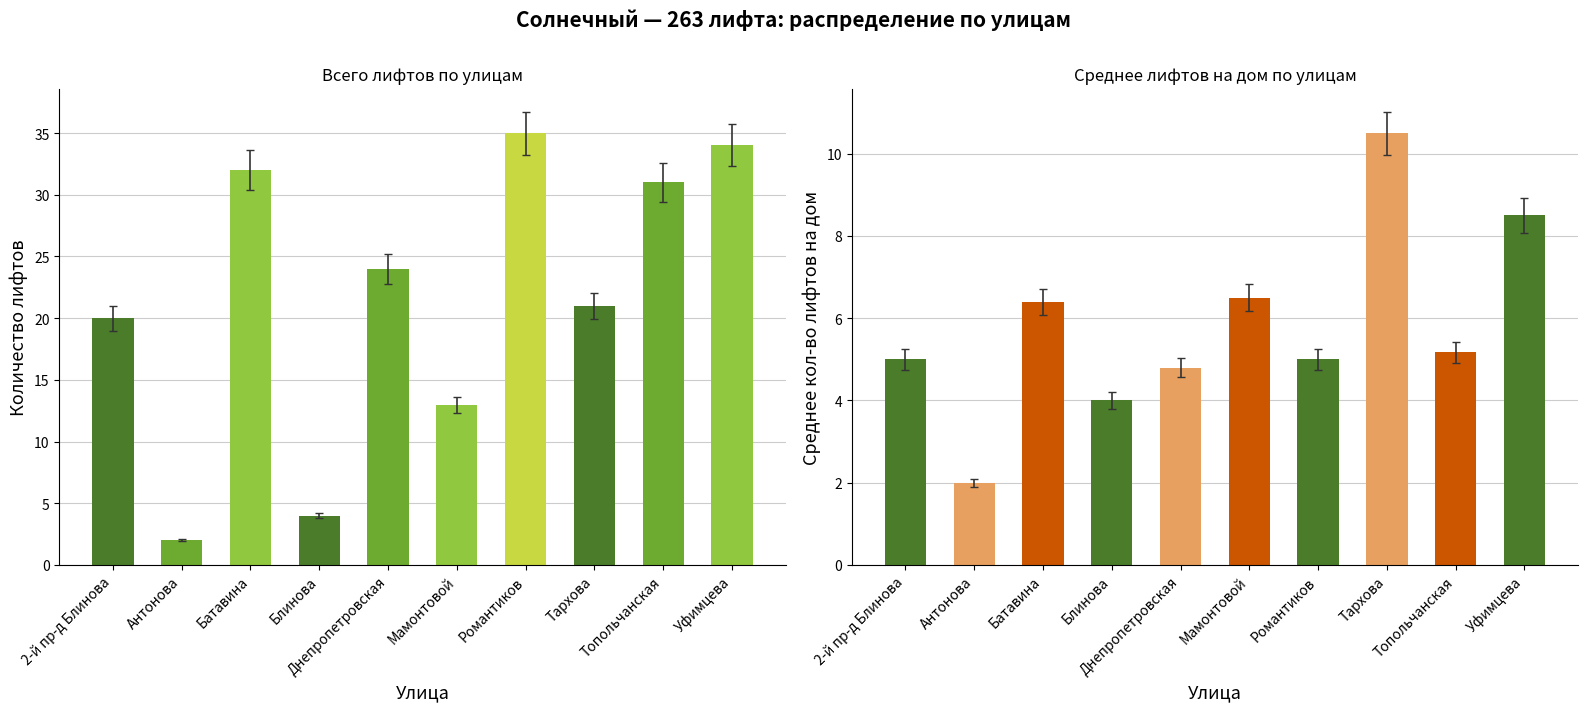

Where is Кол-во лифтов (всего) nearest to the value 18?

2-й пр-д Блинова